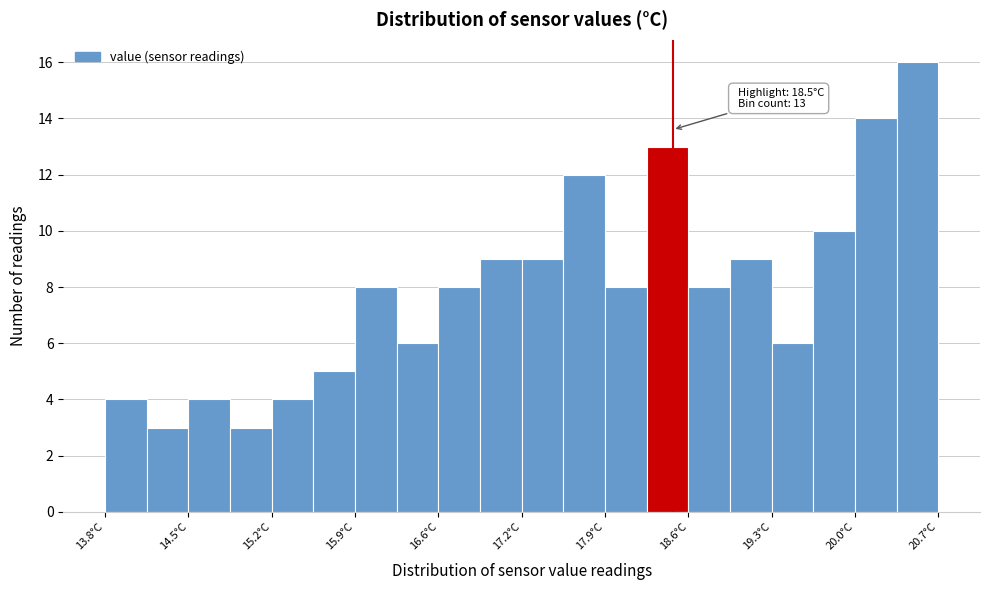

Read against the x-axis, roughly where is the centre of the tallest bar?

20.5